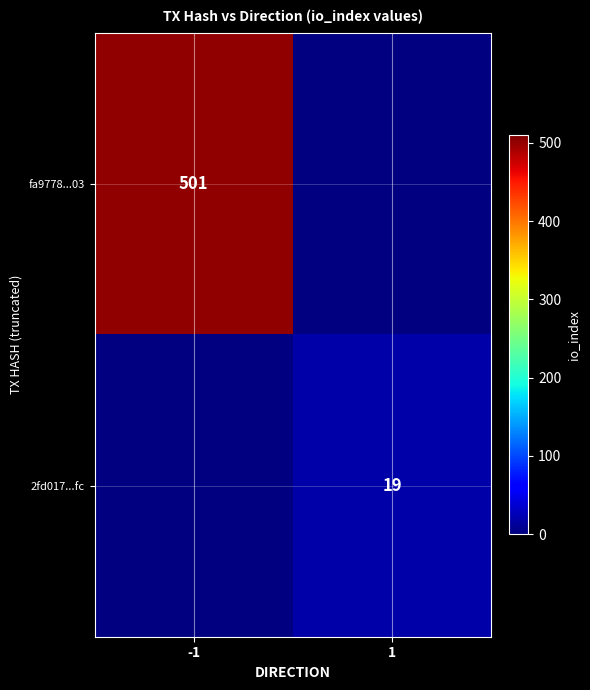

Is it true that fa9778...03 equals 501 at -1?

True